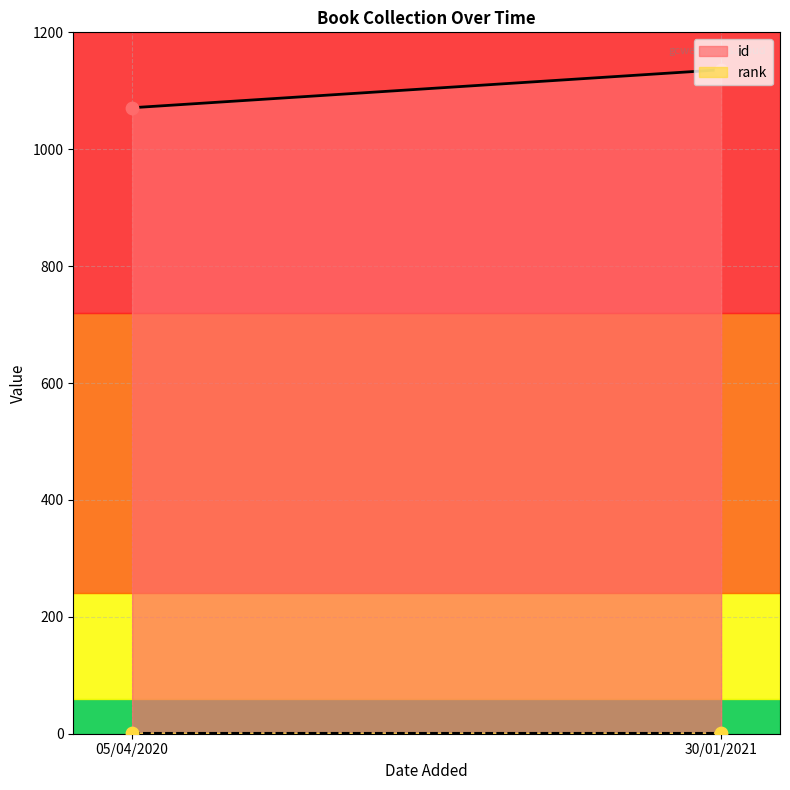

Which series contains the highest Y value?

id